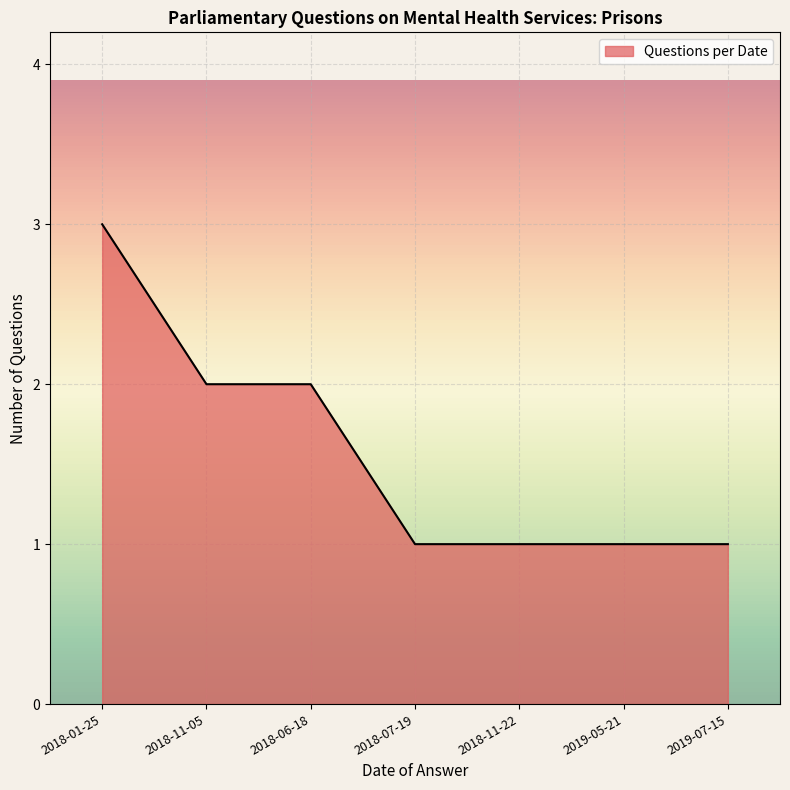

True or false: the data shows 2 at 2019-05-21.

False